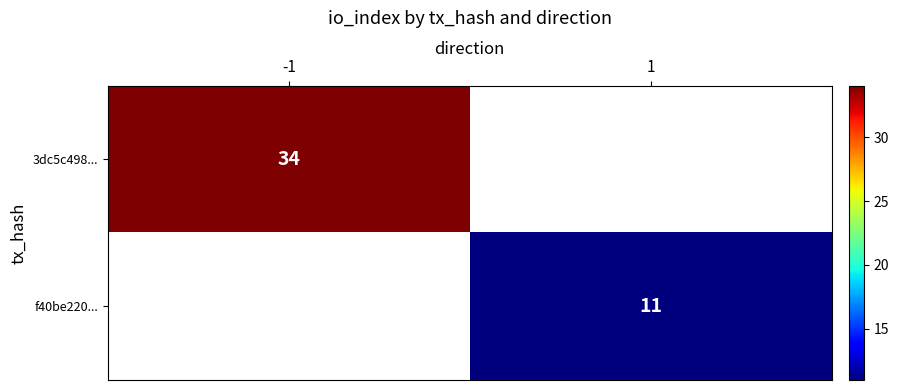

True or false: 3dc5c498... has a value of 17 at -1.

False